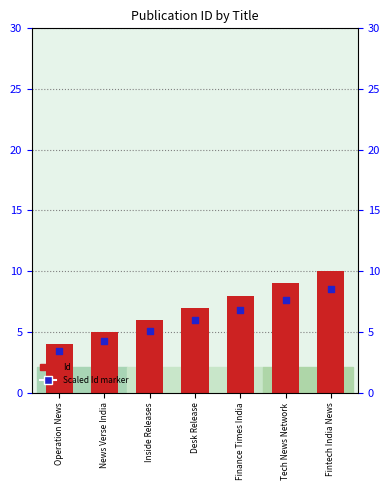

At how many categories does at least one series exceed 4?

6